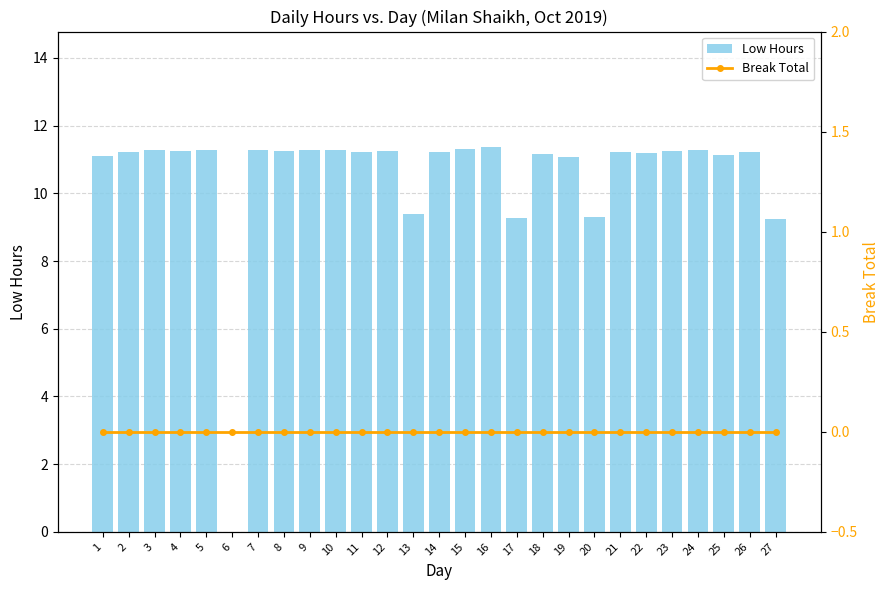

Does the chart contain any negative values?

No